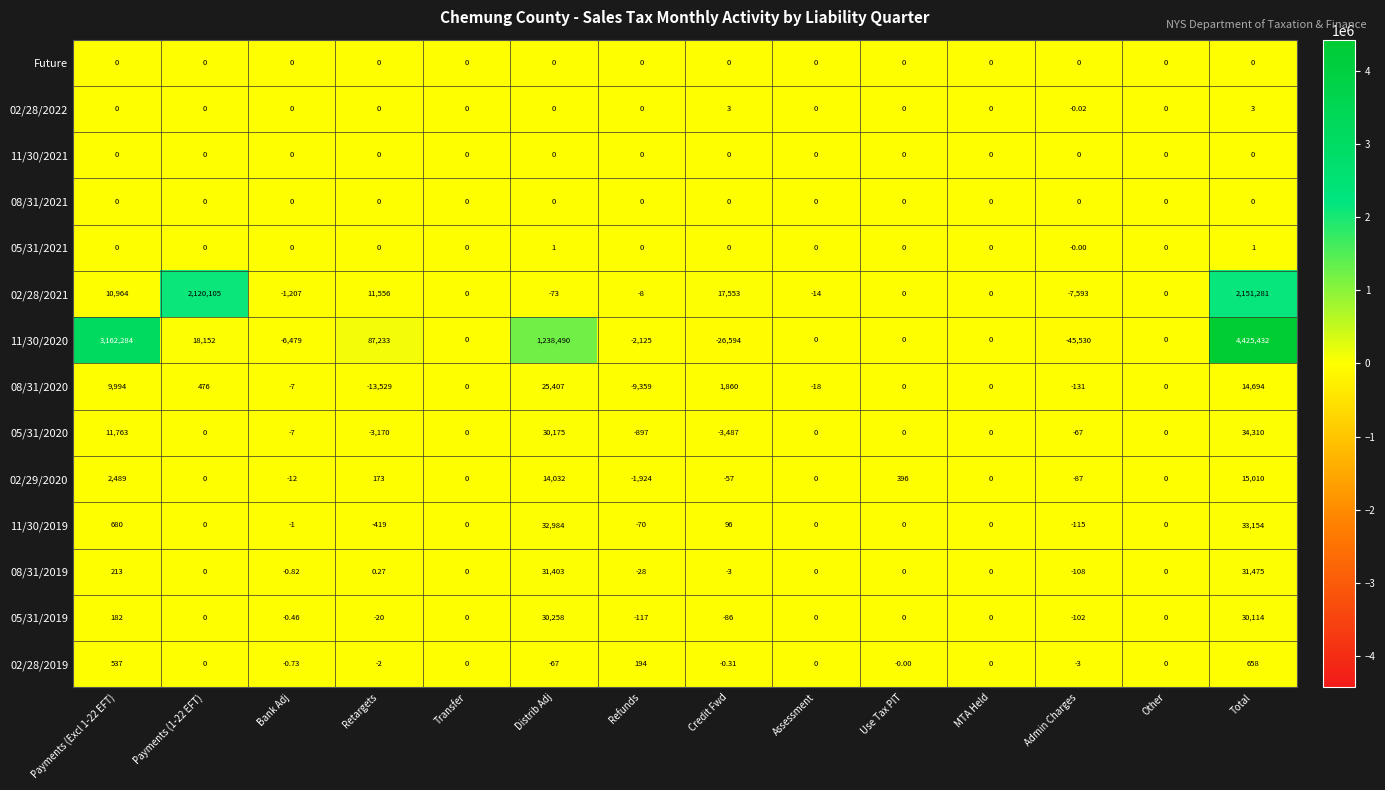

Which series has the largest range (max minus min)?

11/30/2020